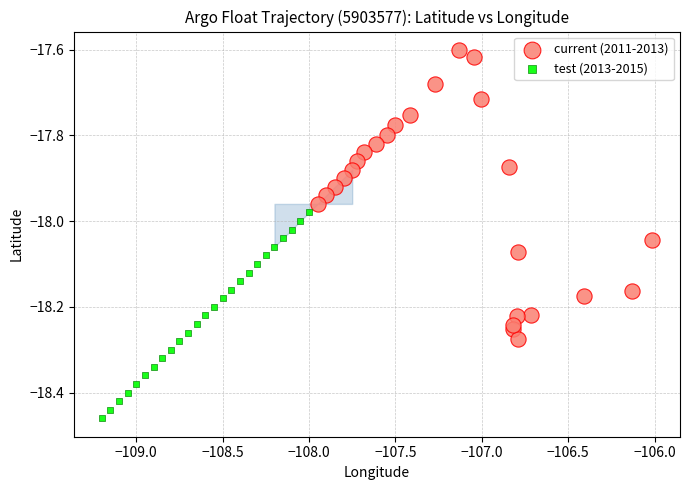

What are all the series names shown in the legend?

current (2011-2013), test (2013-2015)